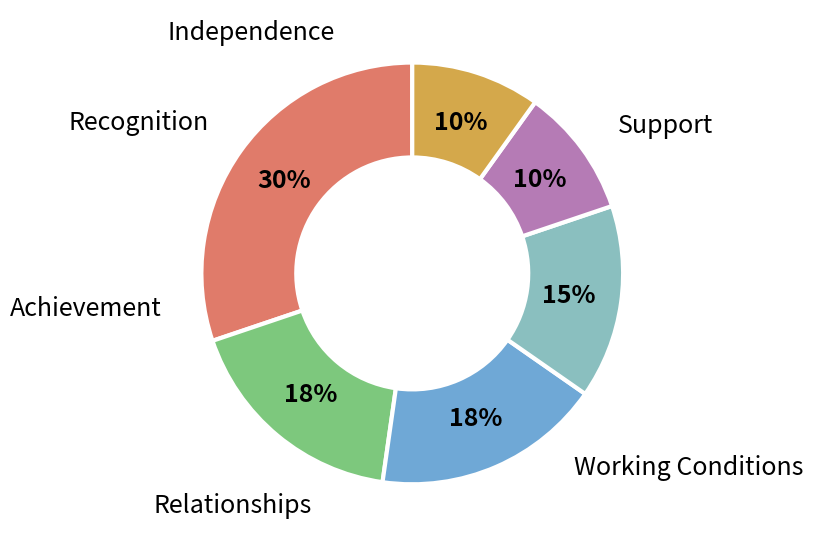

Is there any slice that represents more than half of the pie?

No